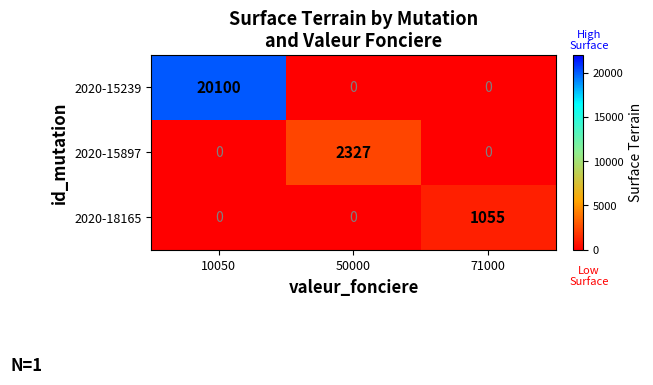

What is the average value of the 2020-15239 series?

6700